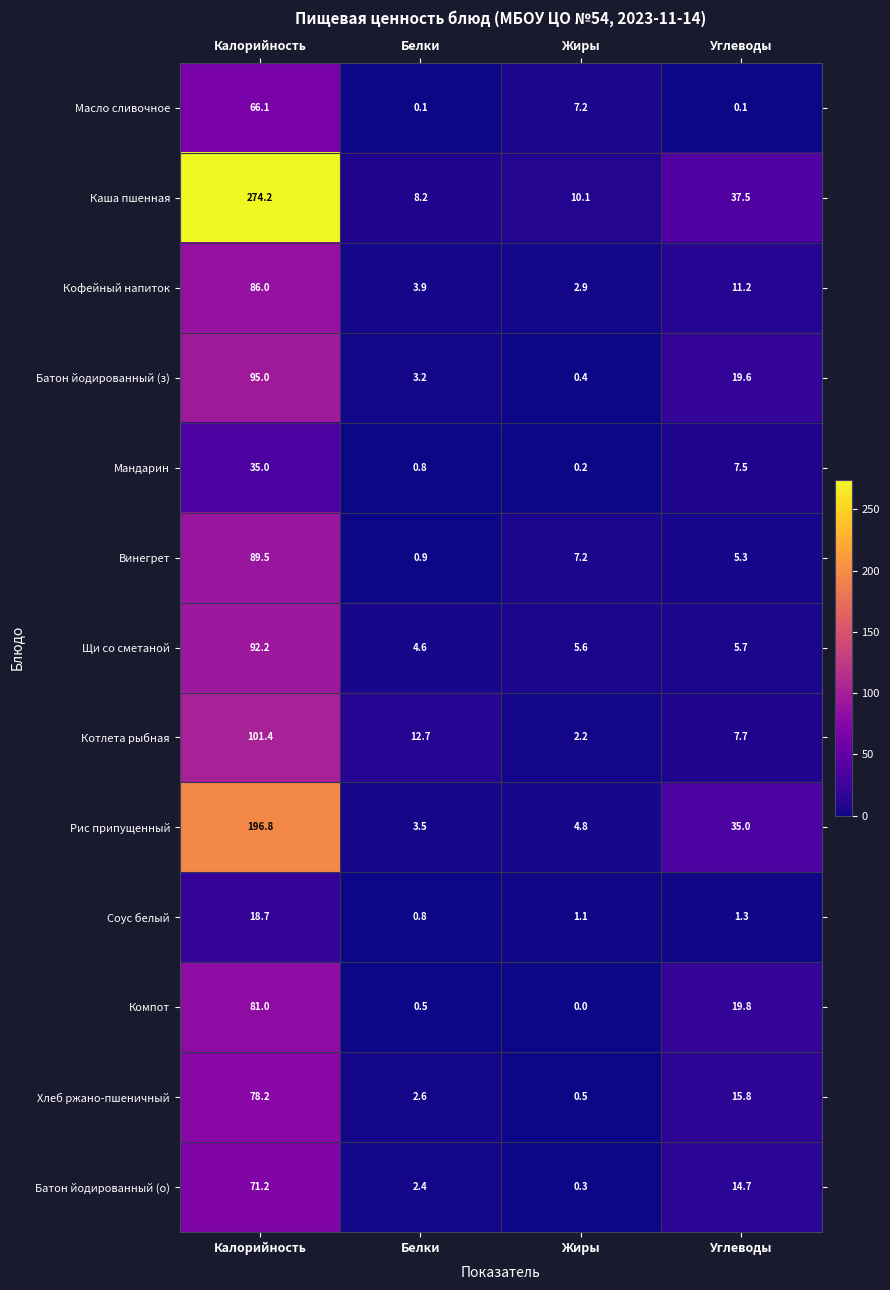

The Рис припущенный series shows 35.0 at Углеводы. True or false?

True